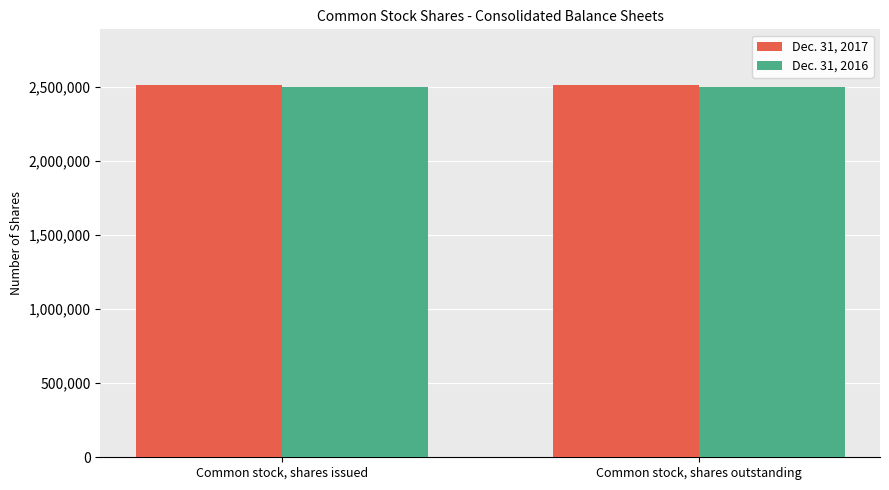

How many series are shown in this chart?

2